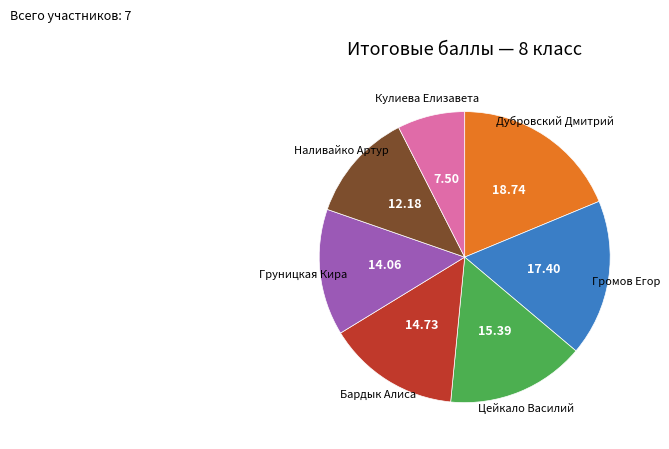

Is there any slice that represents more than half of the pie?

No